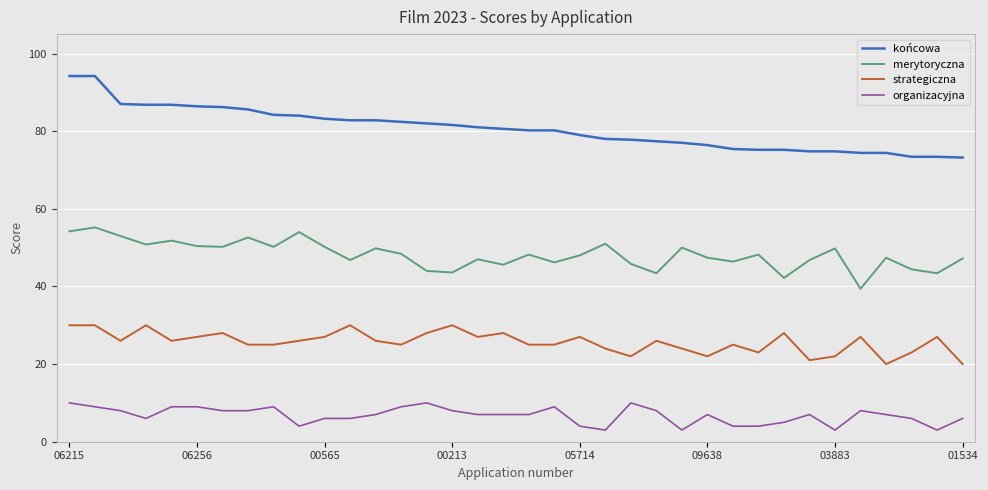

List the series in order of their peak value, highest first.

końcowa, merytoryczna, strategiczna, organizacyjna